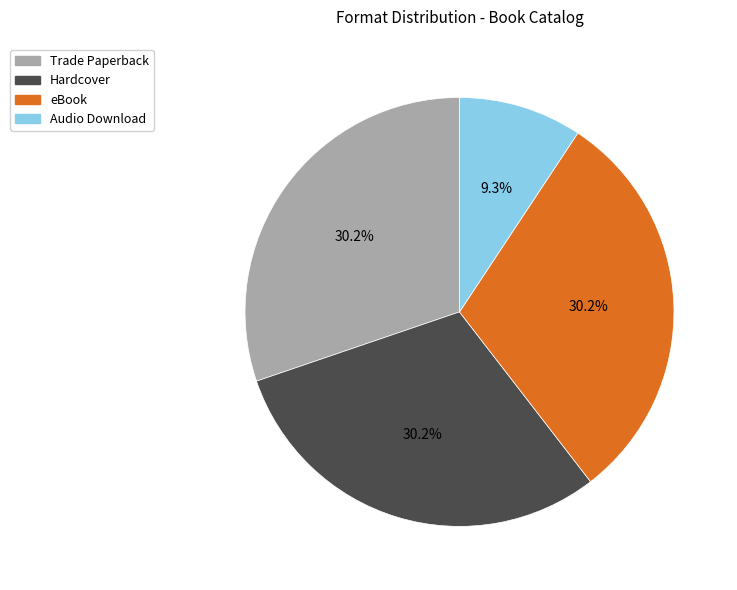

Is there a majority slice in this chart?

No